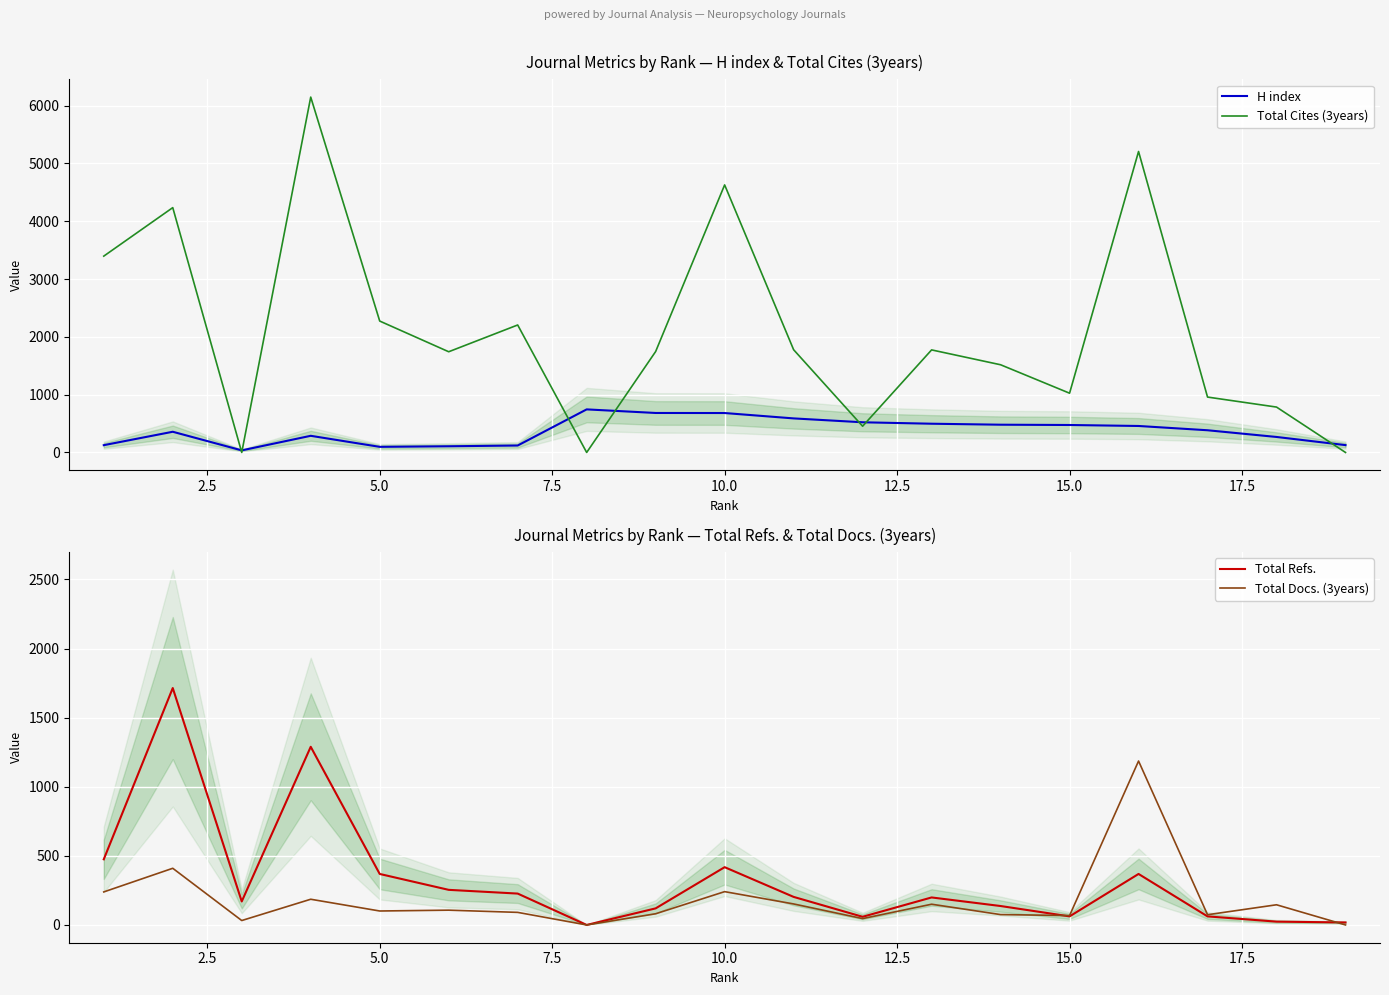

The value of Total Cites (3years) at 11 is 1906. True or false?

False